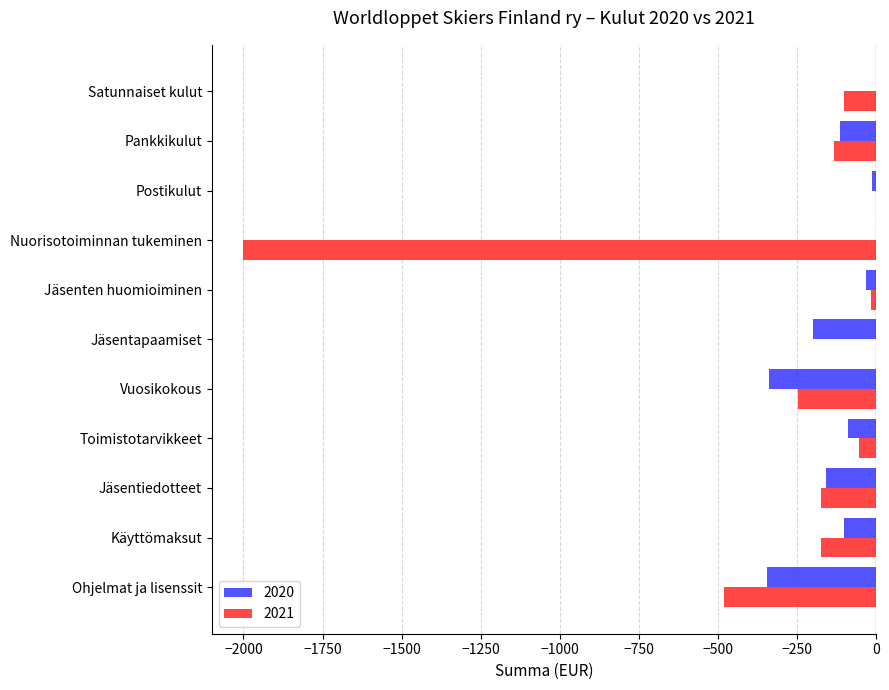

What is the sum of all 2021 values?

-3380.2